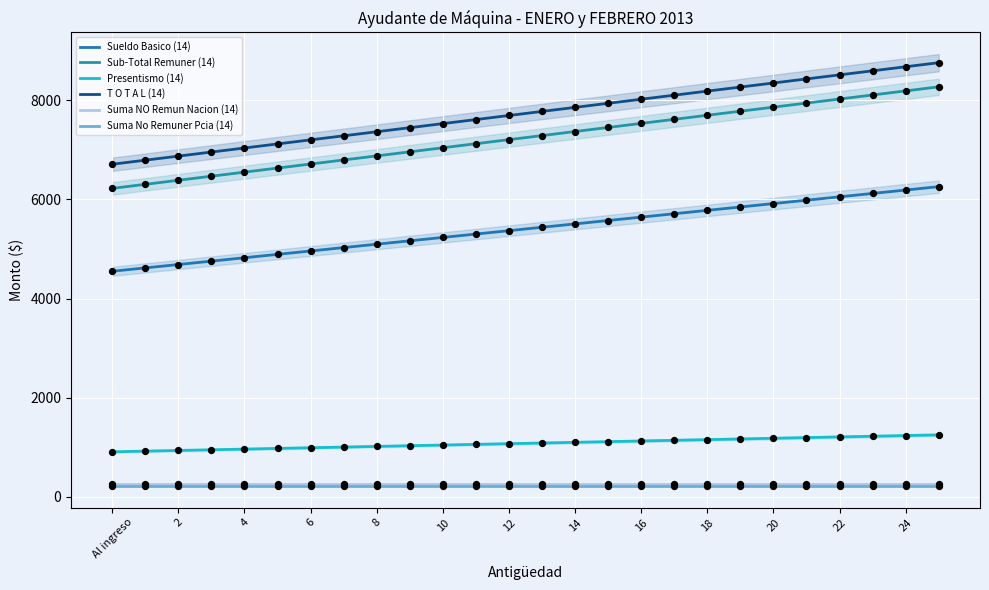

At how many categories does at least one series exceed 1508?

26